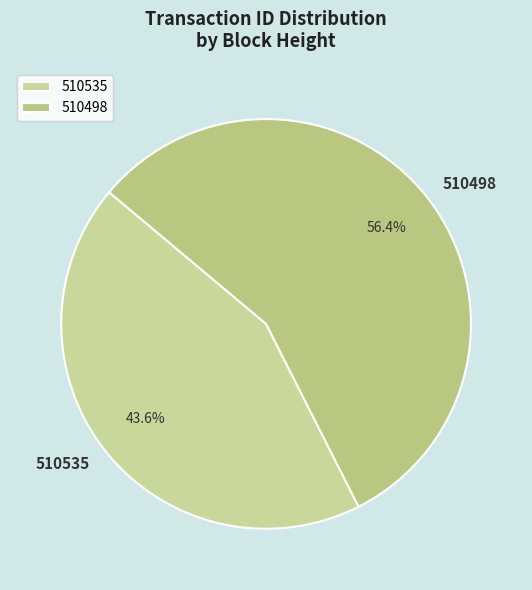

Is there a majority slice in this chart?

Yes